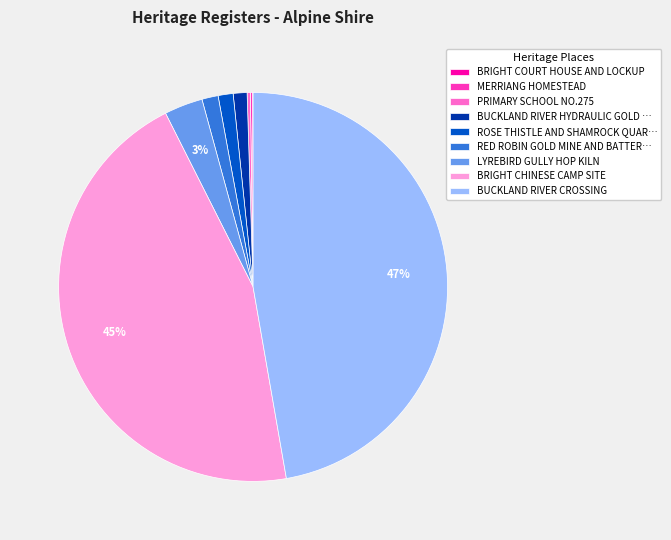

Which slice is the largest?

BUCKLAND RIVER CROSSING